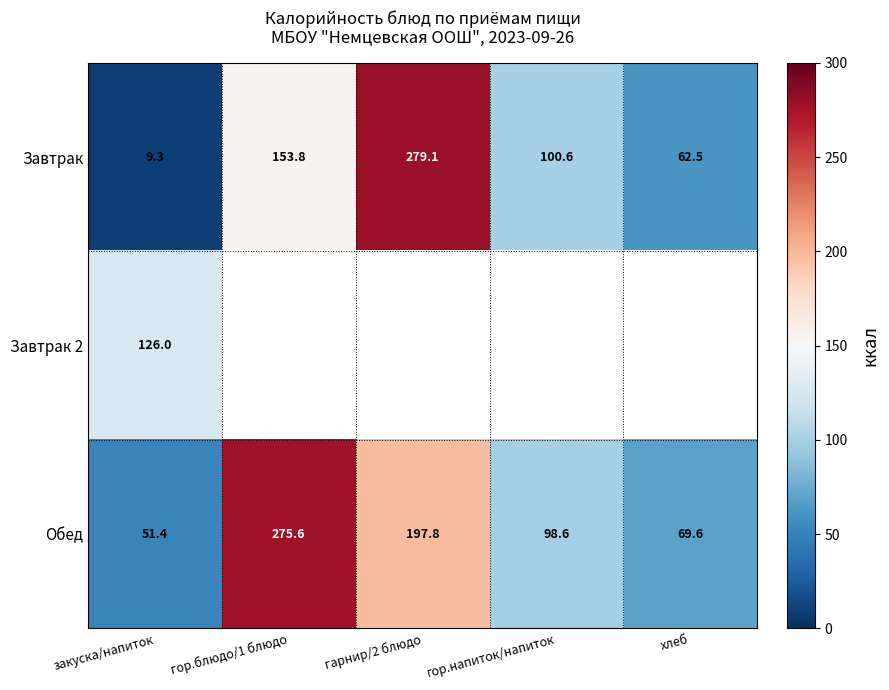

What is the spread (max minus min) of values at гор.блюдо/1 блюдо?

121.8